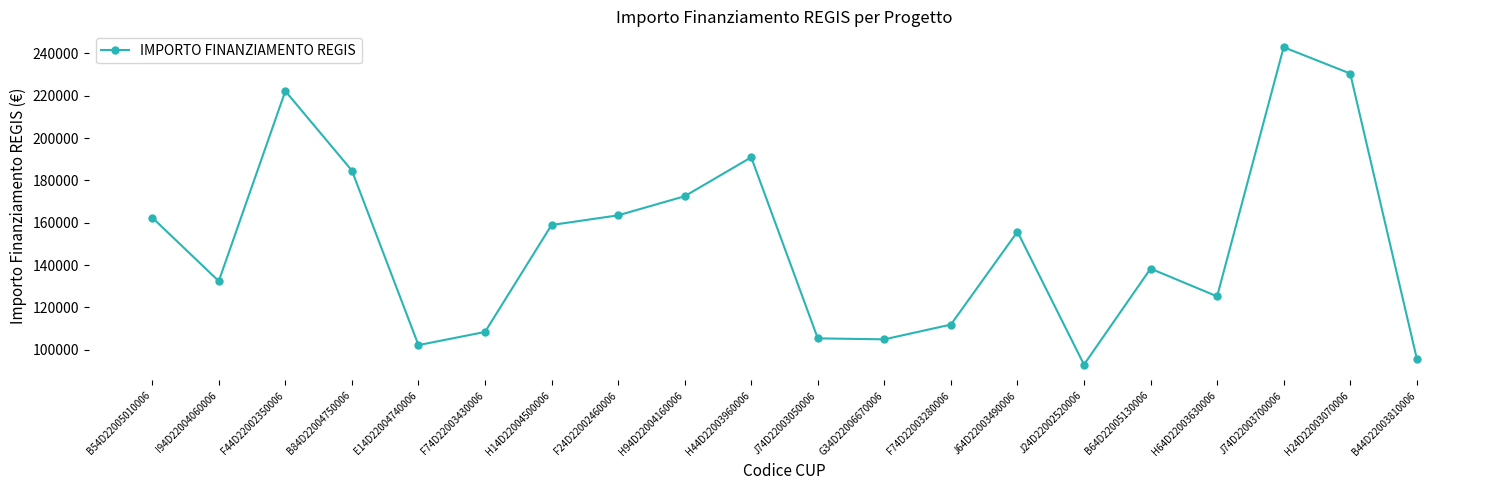

The value at F24D22002460006 is 85548.2. True or false?

False